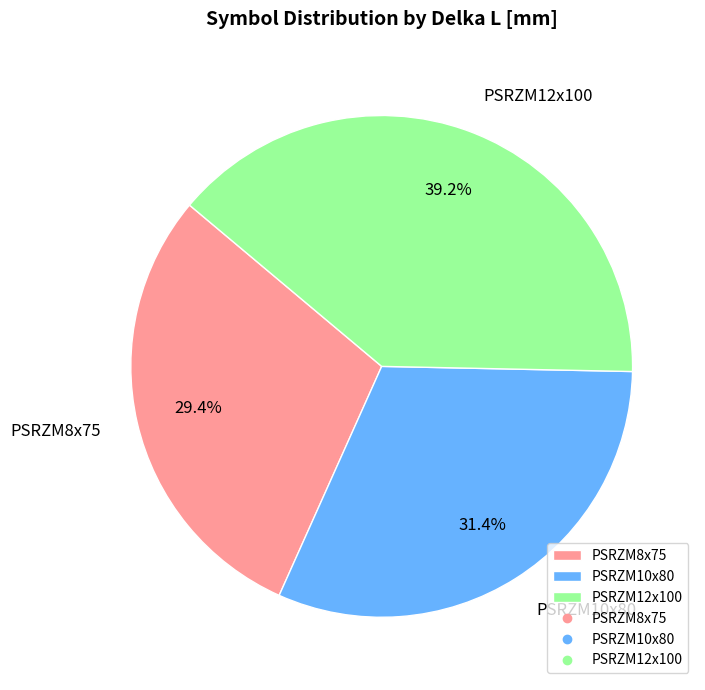

To the nearest percent, what is the average slice percentage?

33%